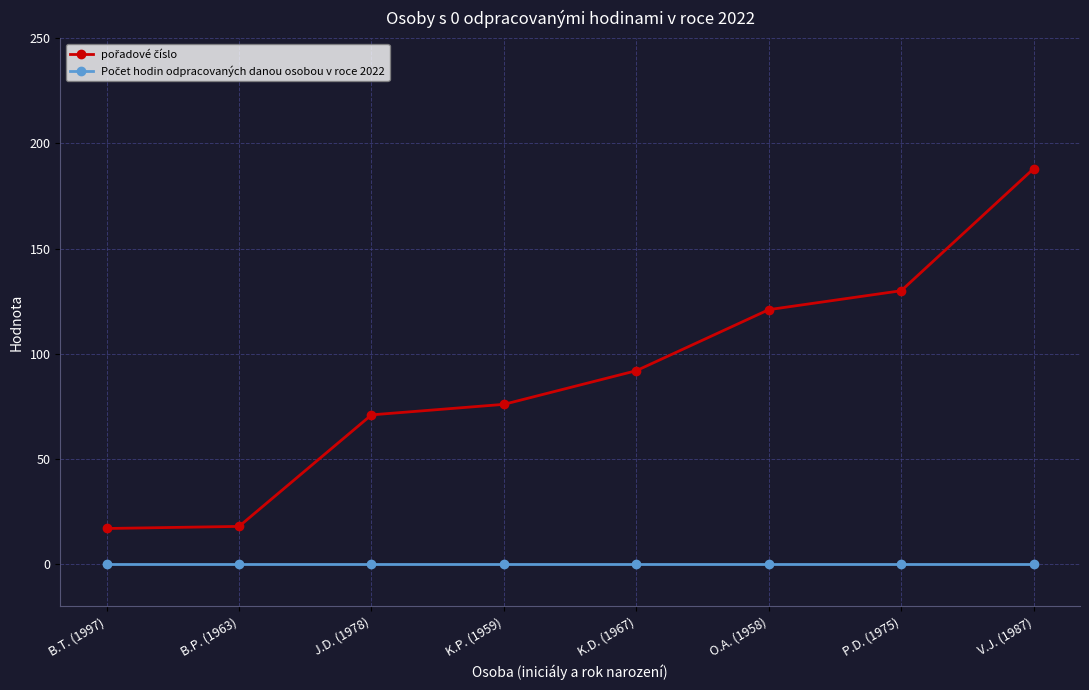

What is the difference between the highest and lowest values at K.D. (1967)?

92